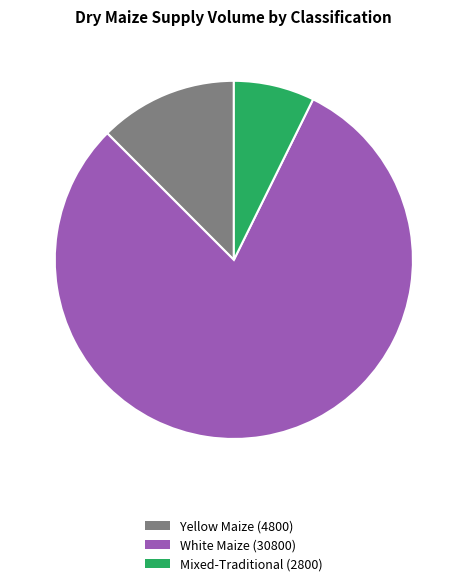

Which slice represents more than half of the pie?

White Maize (30800)